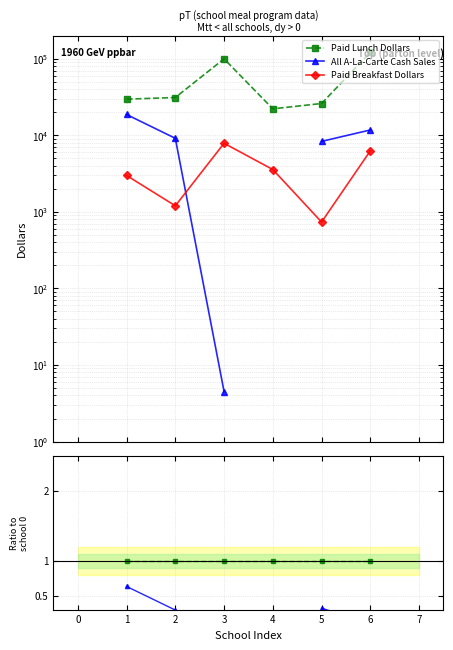

True or false: Paid Lunch Dollars and Paid Breakfast Dollars cross at least once.

False